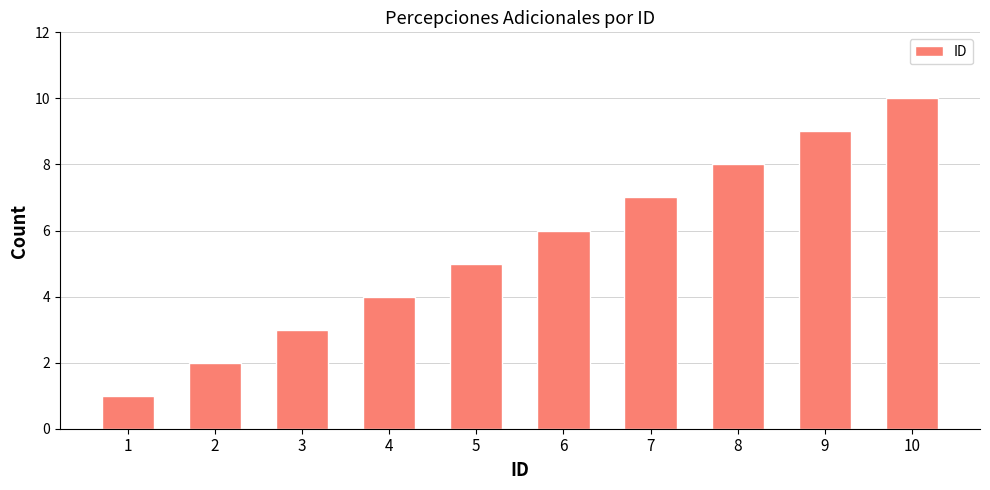

True or false: the data shows 9 at 9.

True